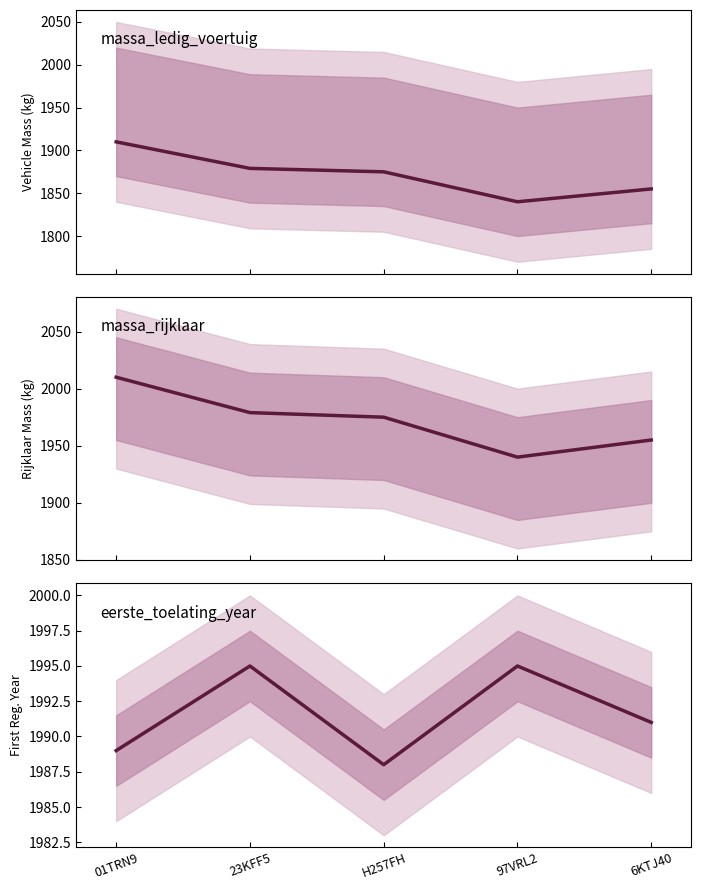

True or false: massa_rijklaar and massa_ledig_voertuig cross at least once.

False